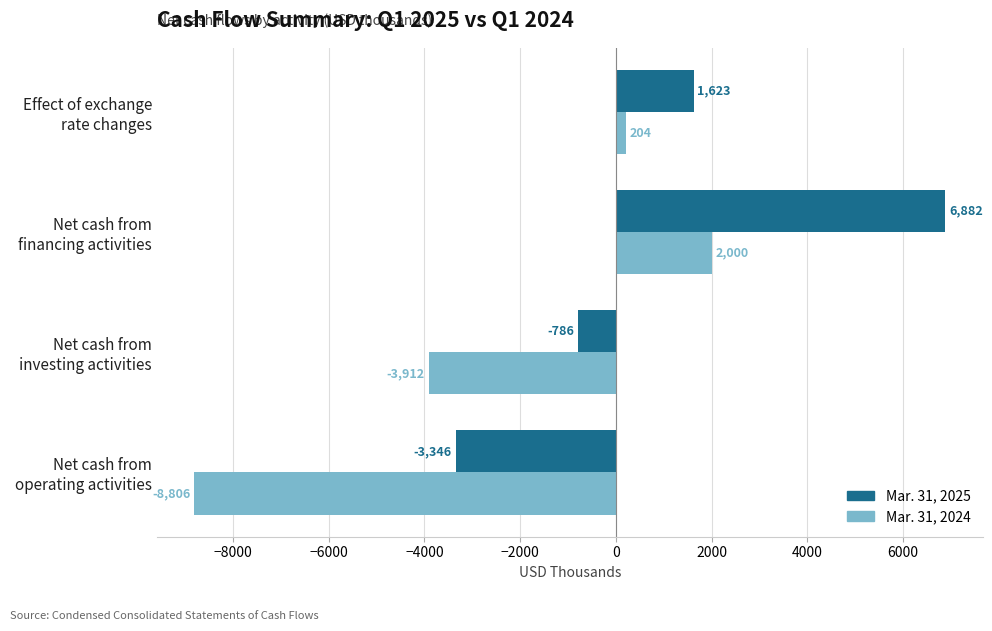

Rank the series by their average value, from highest to lowest.

Mar. 31, 2025, Mar. 31, 2024